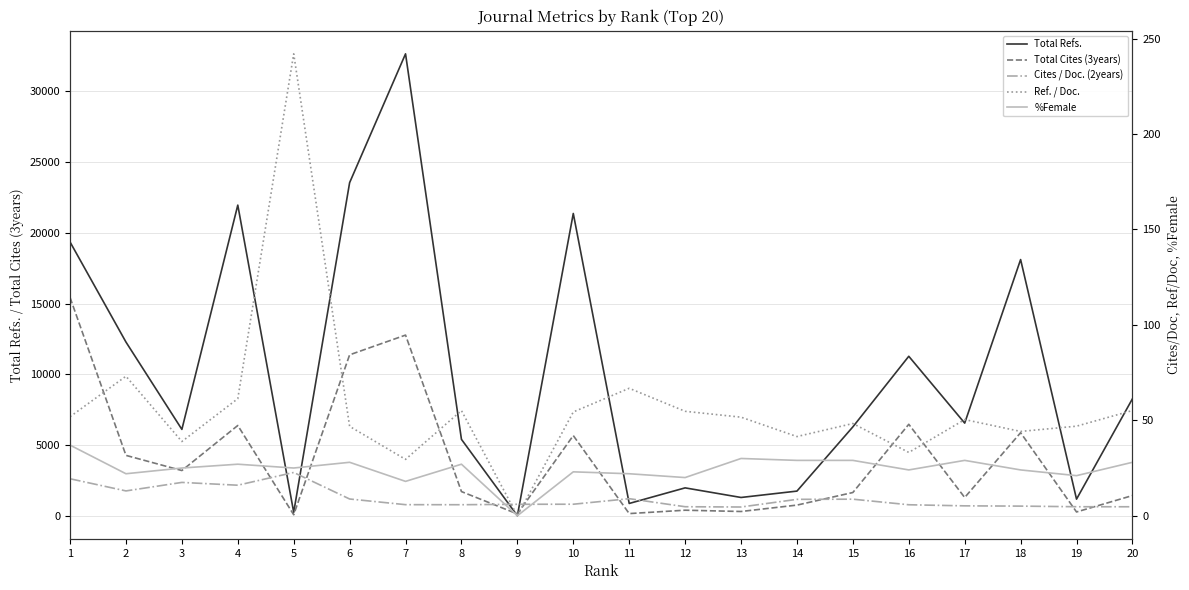

Count the number of data series in this chart.

5